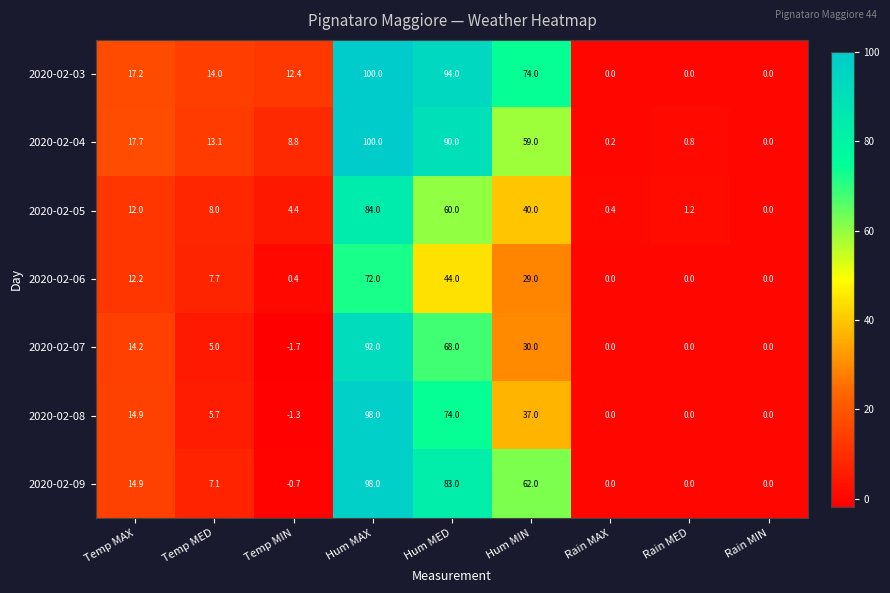

At which label is 2020-02-07 closest to 45?

Hum MIN